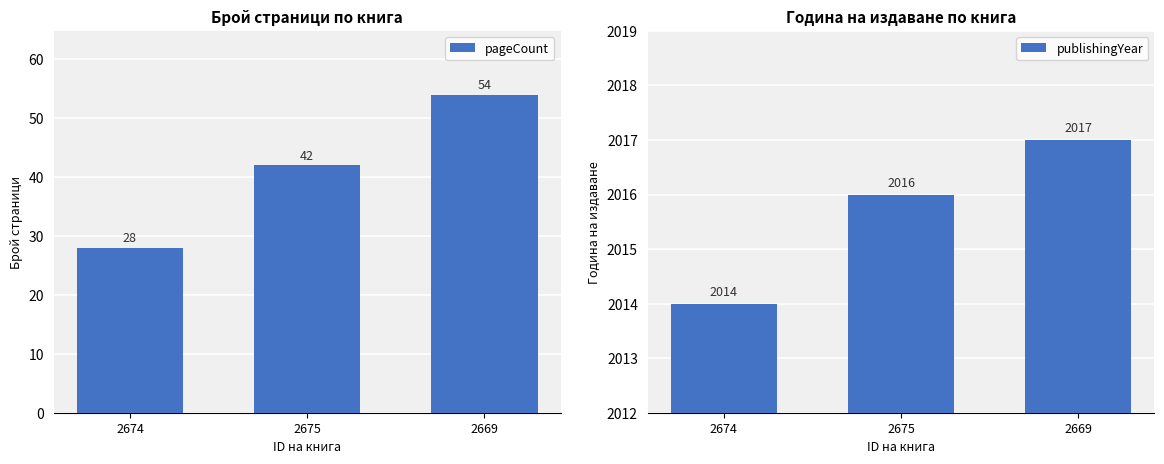

What is the value of the pageCount bar at the 3rd from the left?

54